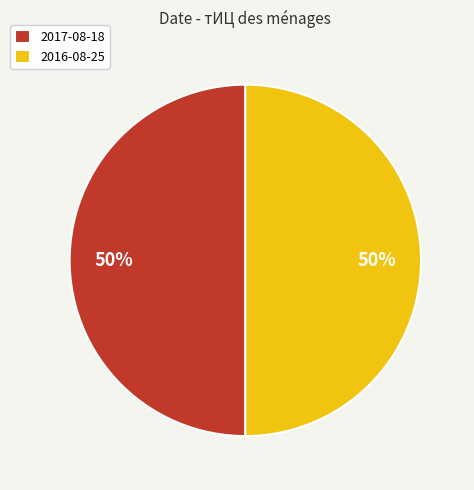

What is the ratio of the value at 2017-08-18 to the value at 2016-08-25?

1.0